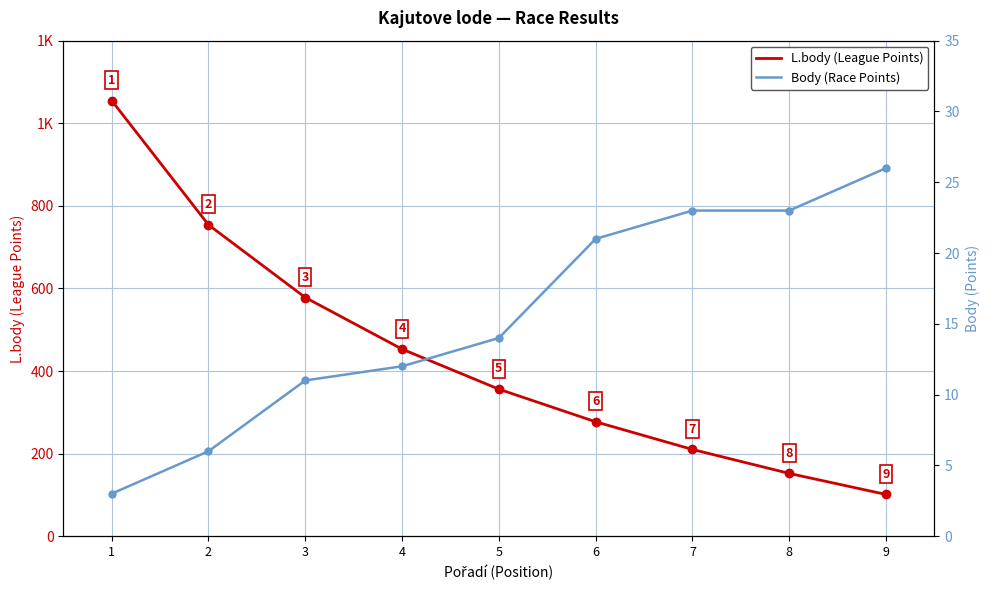

Reading left to right, transcribe all the data shown in this chart.

L.body (League Points): 1055	754	578	453	356	277	210	152	101
Body (Race Points): 3	6	11	12	14	21	23	23	26